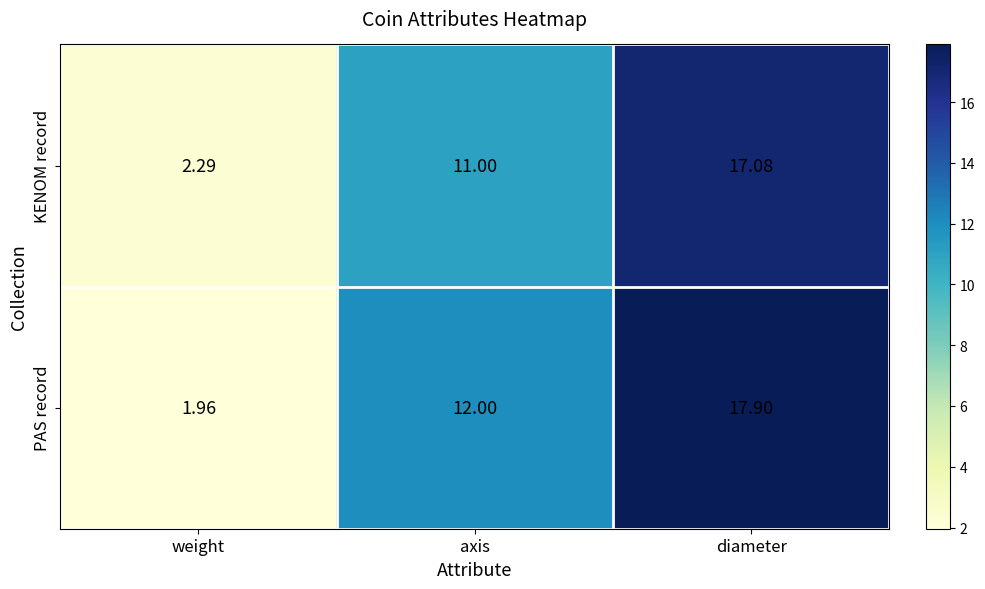

List the series in order of their peak value, lowest first.

KENOM record, PAS record